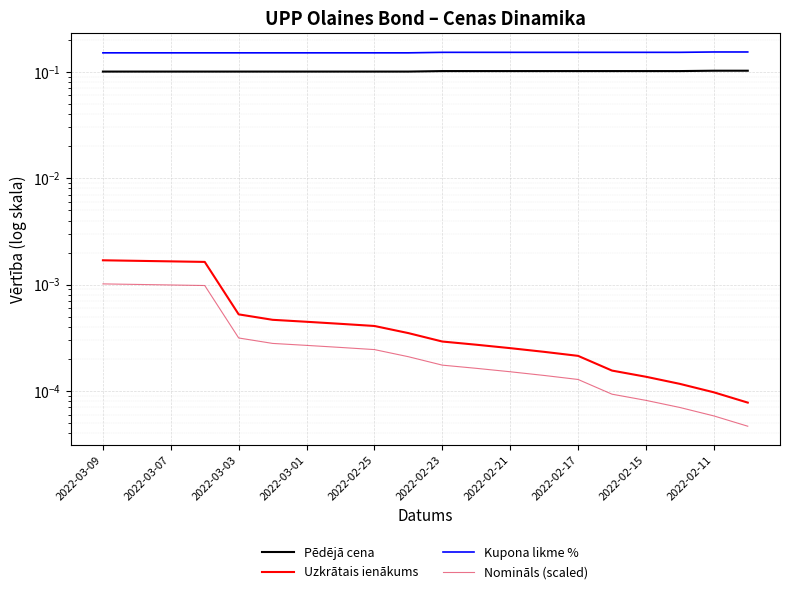

The Pēdējā cena series shows 0.1 at 2022-03-01. True or false?

True